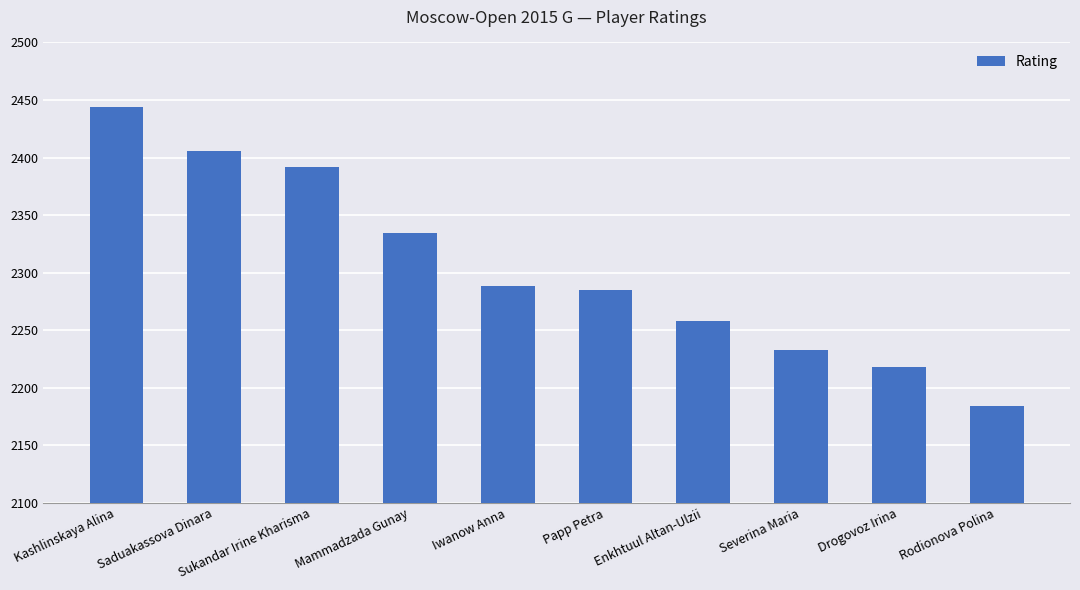

What is the sum of the values at Sukandar Irine Kharisma and Saduakassova Dinara?

4798